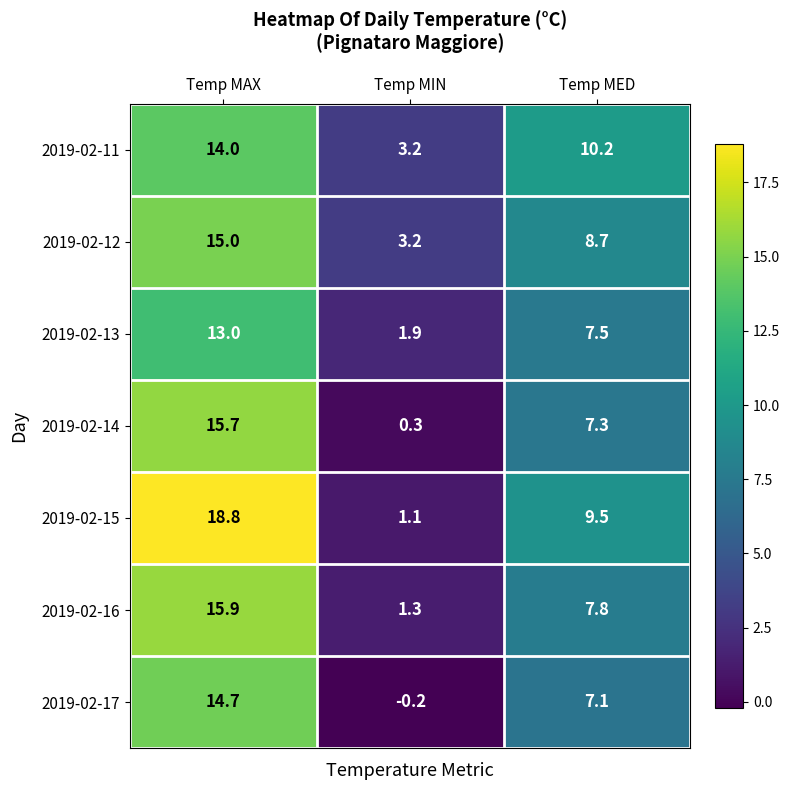

Which series has the largest total across all categories?

2019-02-15